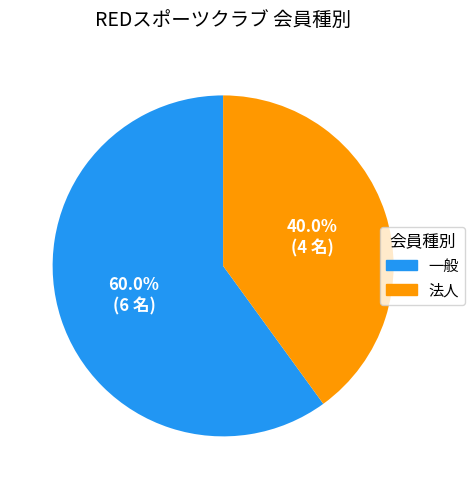

To the nearest percent, what is the difference between the largest and smallest slice percentages?

20%